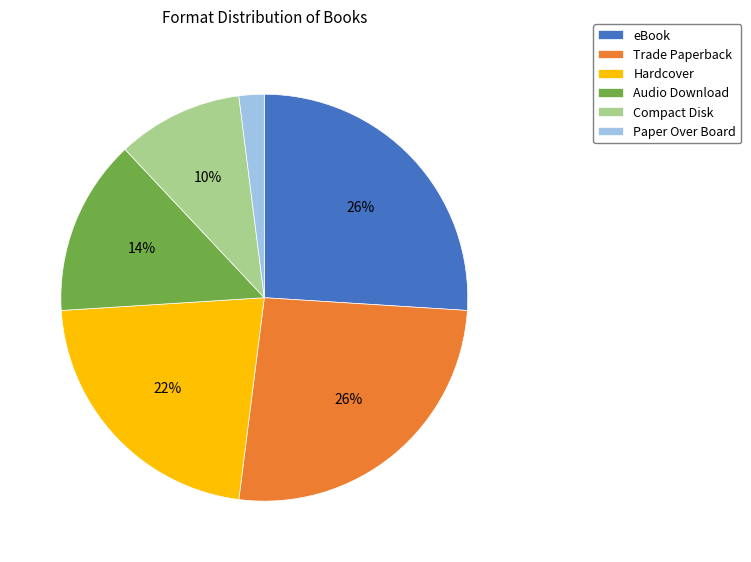

Is it true that Trade Paperback is 34% of the pie?

False